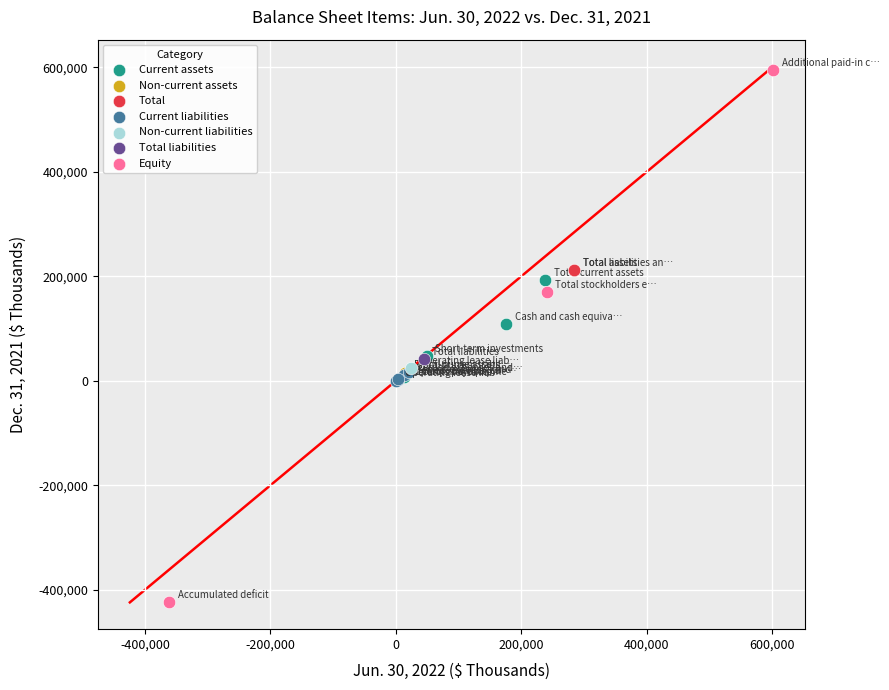

Which series reaches the maximum Y coordinate?

Equity